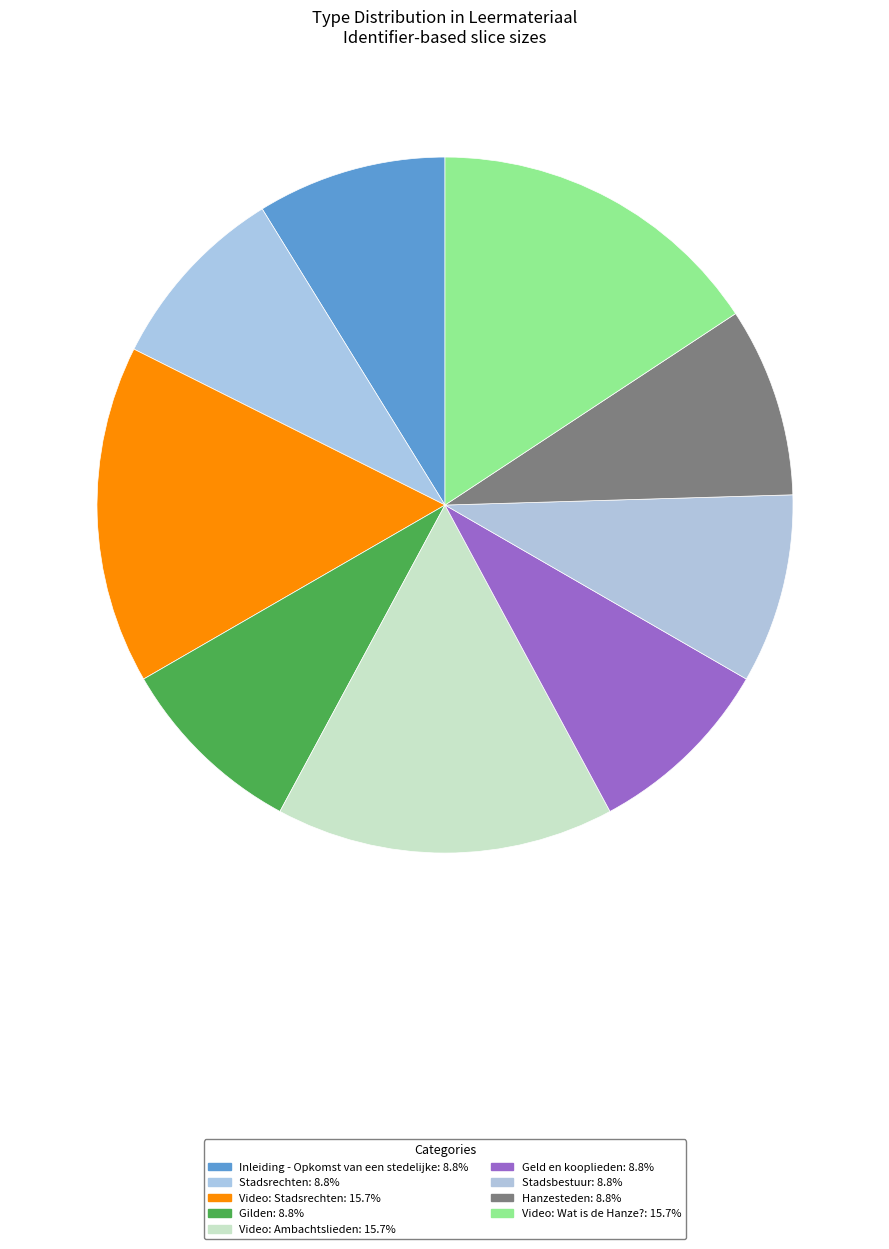

What percentage is the Geld en kooplieden slice, to the nearest percent?

9%